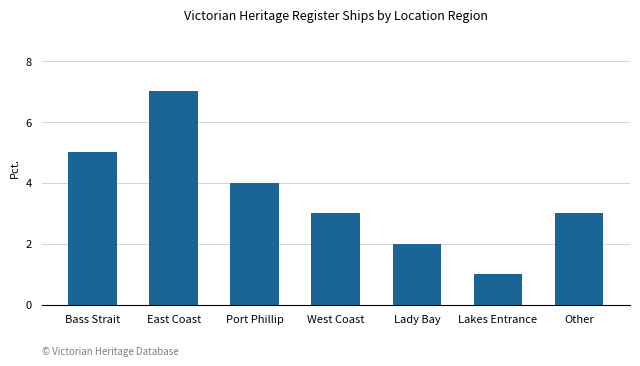

How many series are shown in this chart?

1